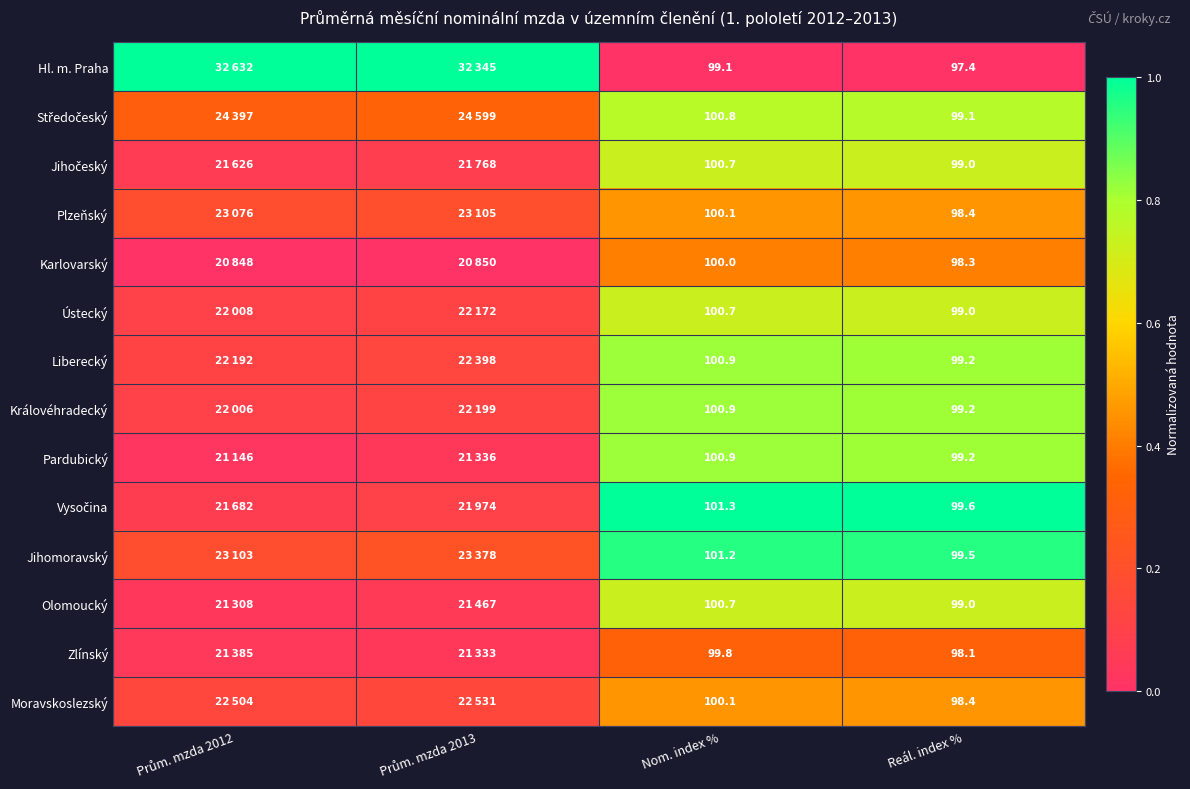

At which category does the chart reach its peak across all series?

Prům. mzda 2012